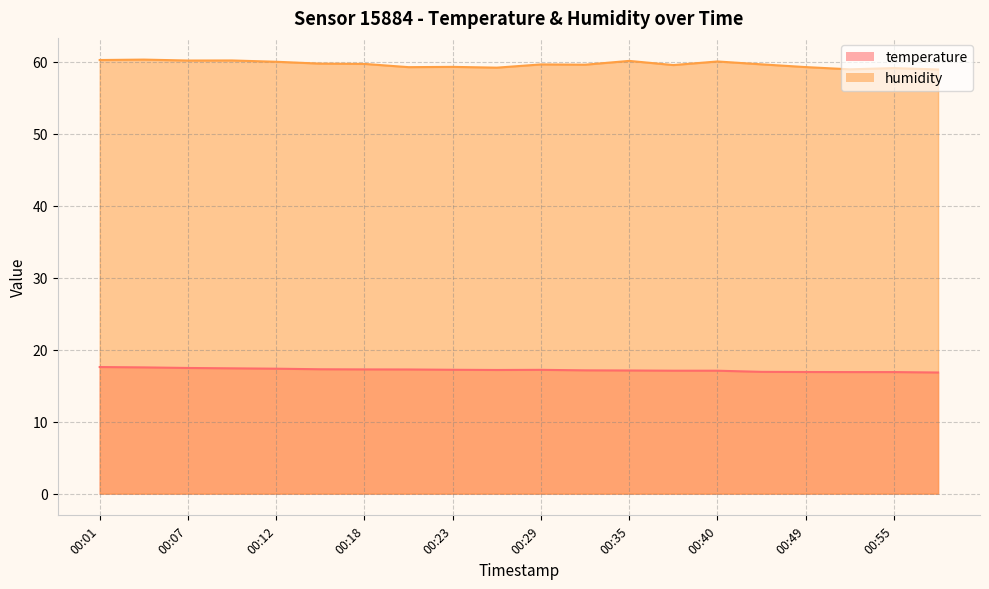

Where is temperature nearest to the value 17?

00:37